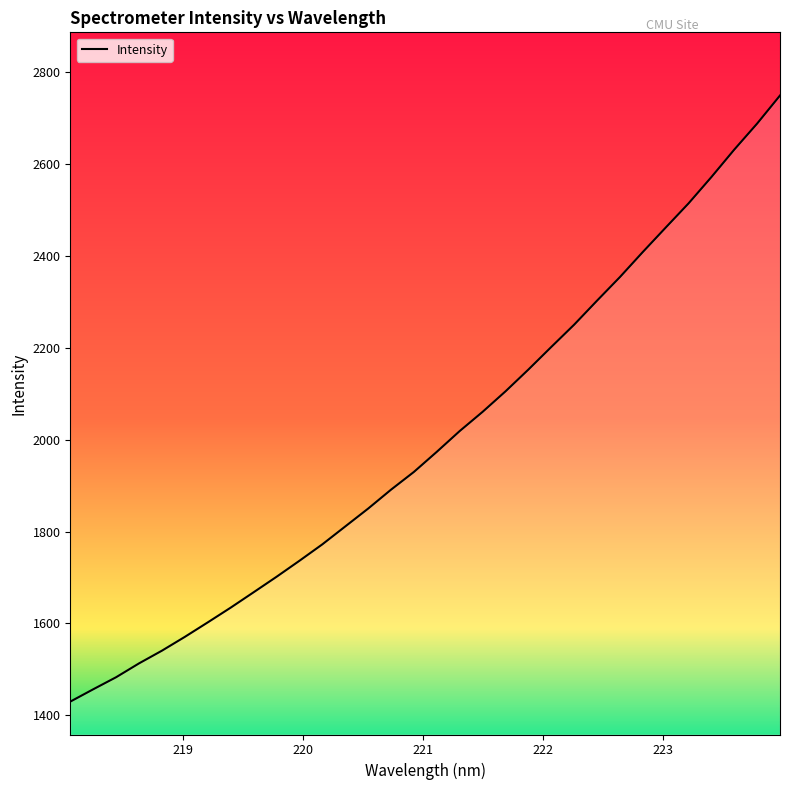

What is the maximum value shown in the chart?

2748.5